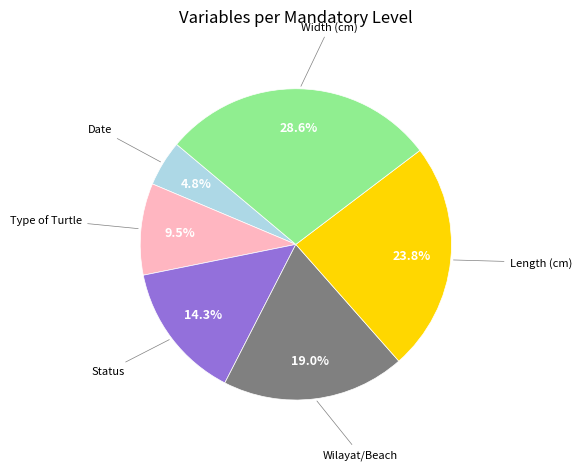

Is there a majority slice in this chart?

No